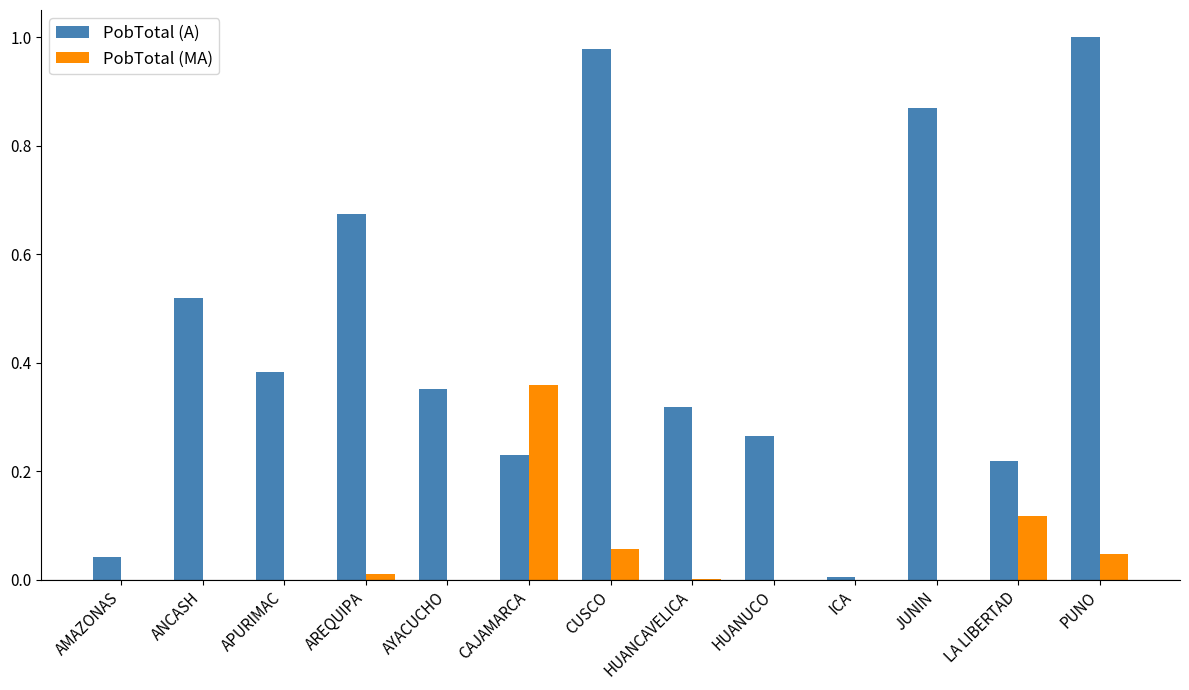

Which series changed the most between ANCASH and CUSCO?

PobTotal (A)